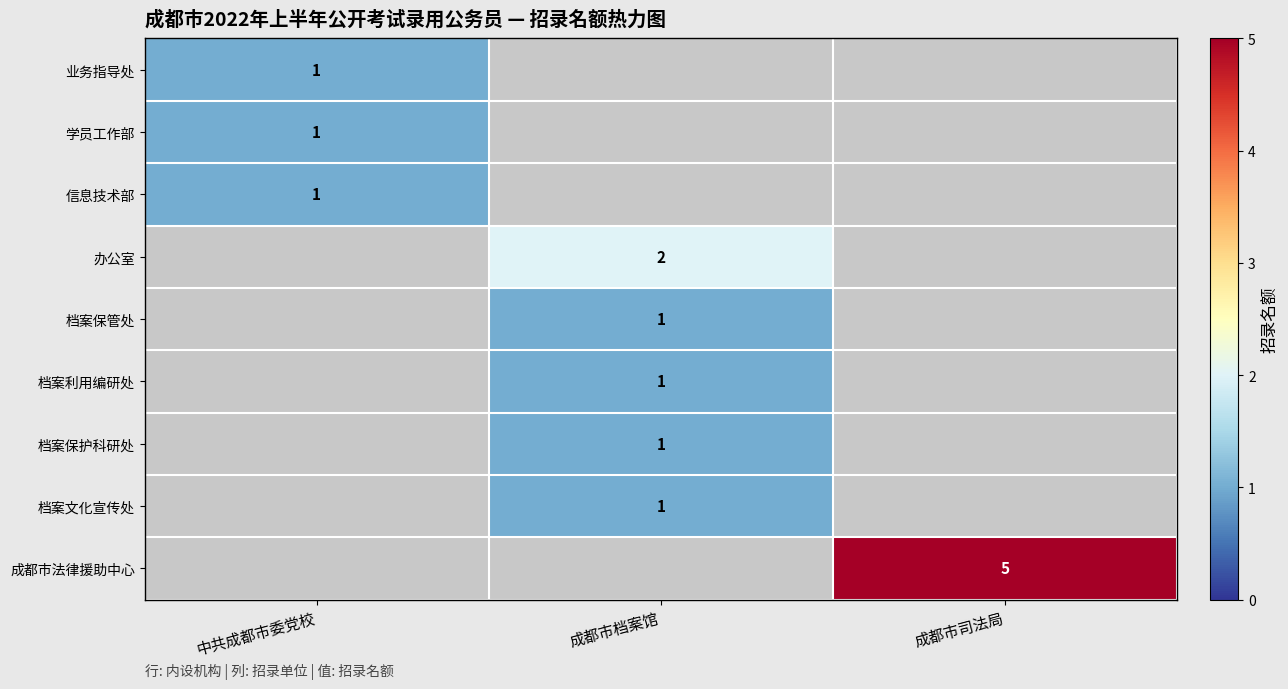

The value of 档案保护科研处 at 成都市档案馆 is 1. True or false?

True